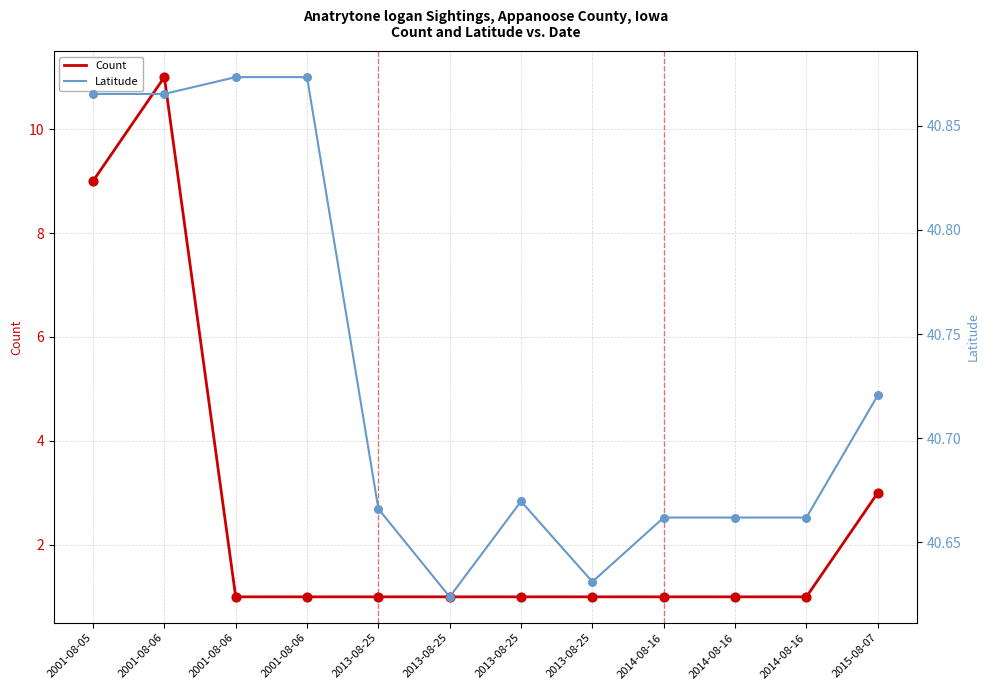

At which category is the sum across all series the highest?

2001-08-06